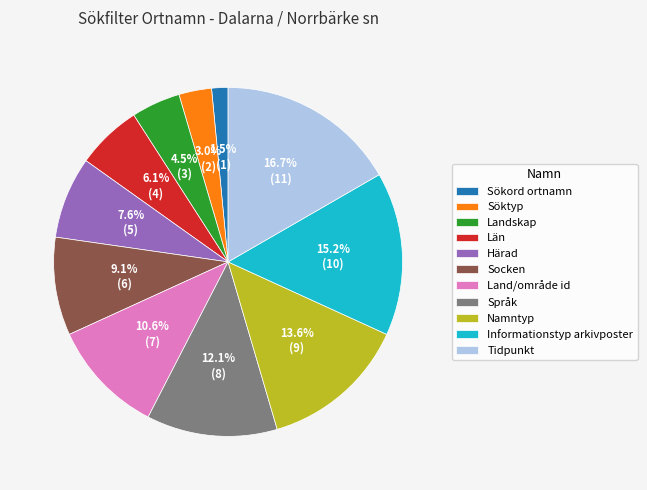

To the nearest percent, what is the difference between the Informationstyp arkivposter and Sökord ortnamn slice percentages?

14%